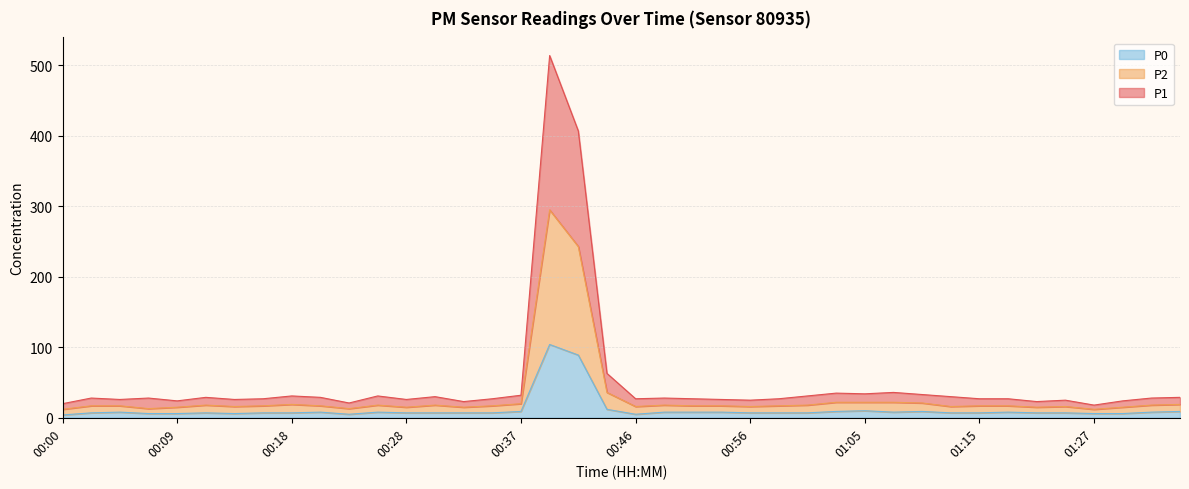

Which series has the largest total across all categories?

P1